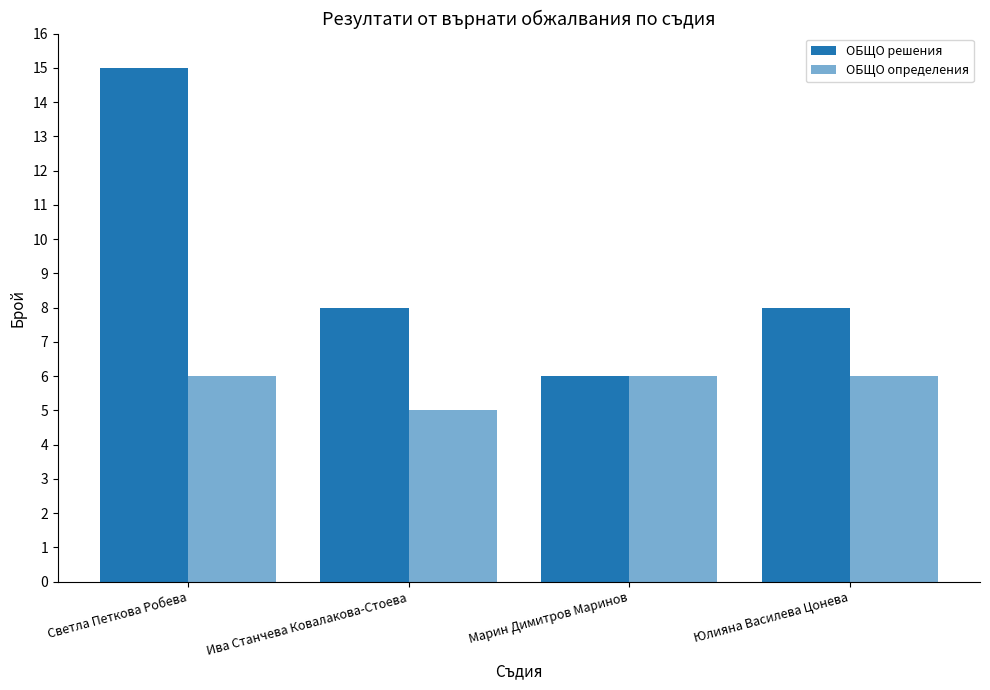

How many series are shown in this chart?

2